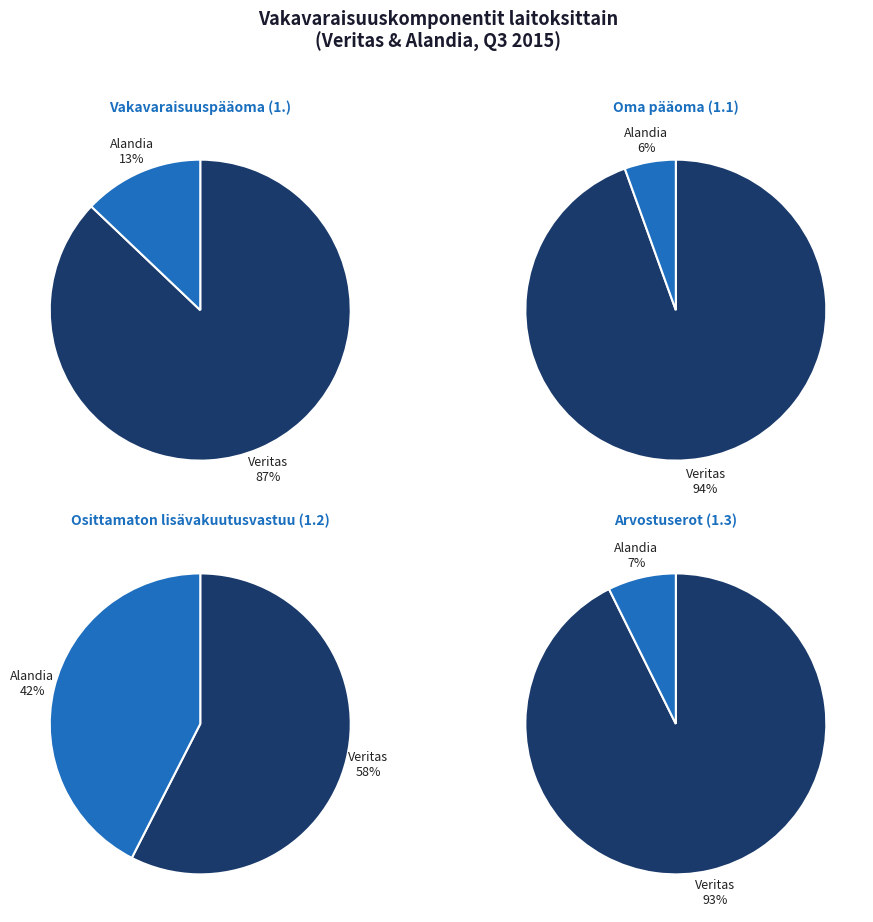

Which category has the smallest portion of the pie?

Alandia